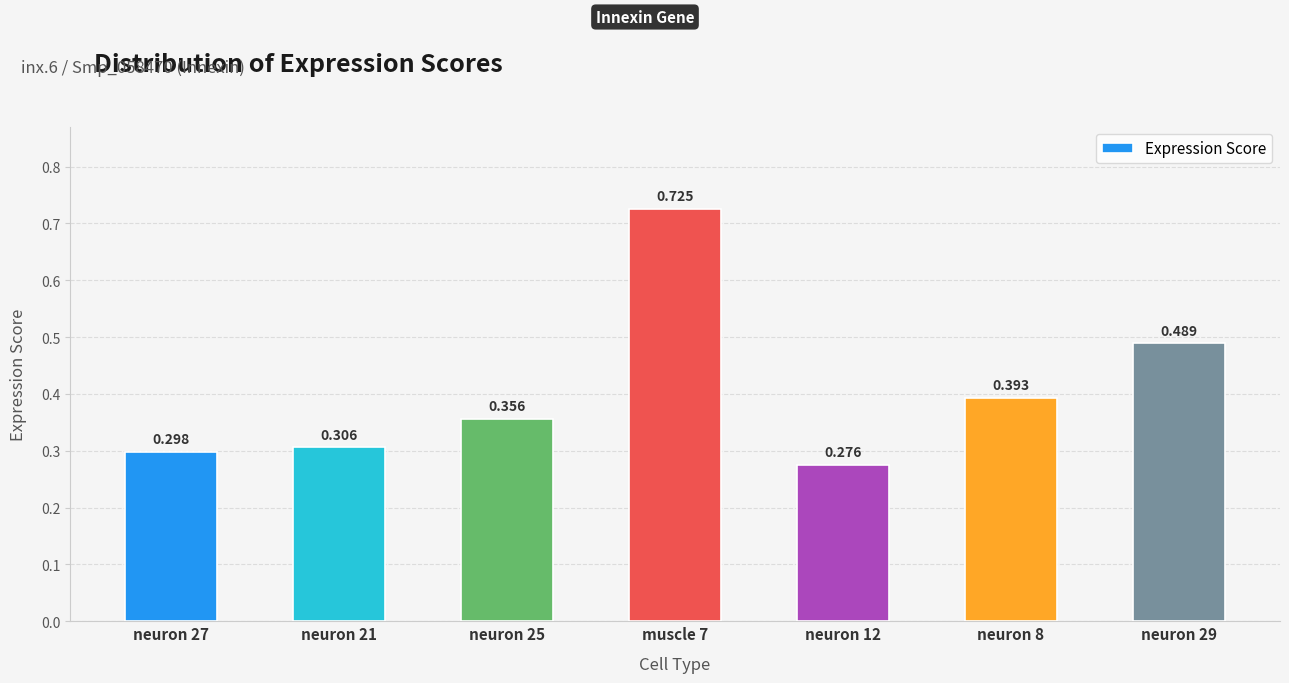

What is the value of the 3rd bar from the left?

0.4